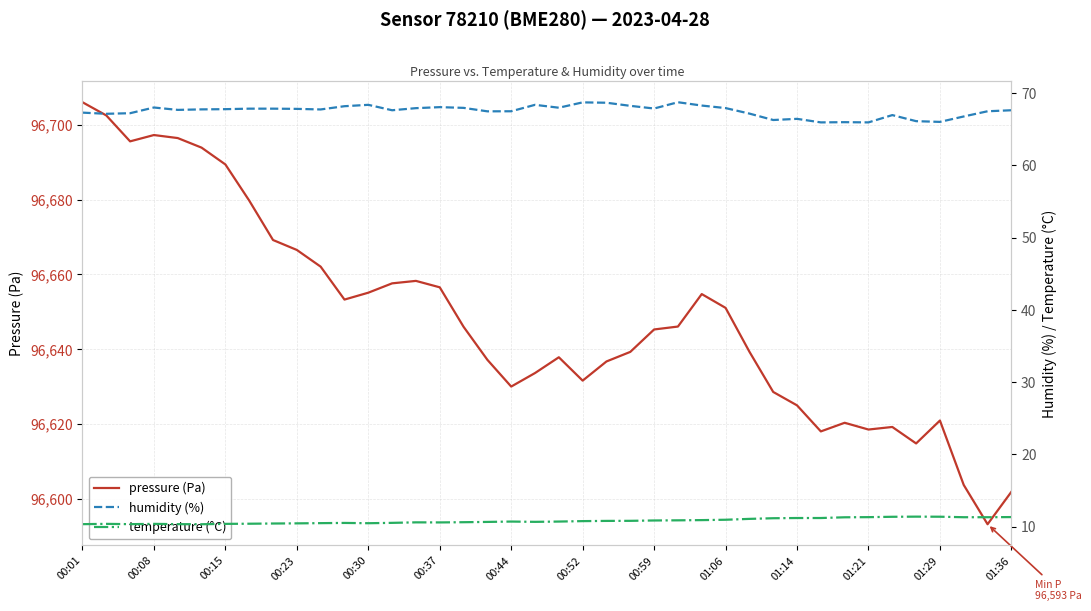

What are all the series names shown in the legend?

pressure (Pa), humidity (%), temperature (°C)